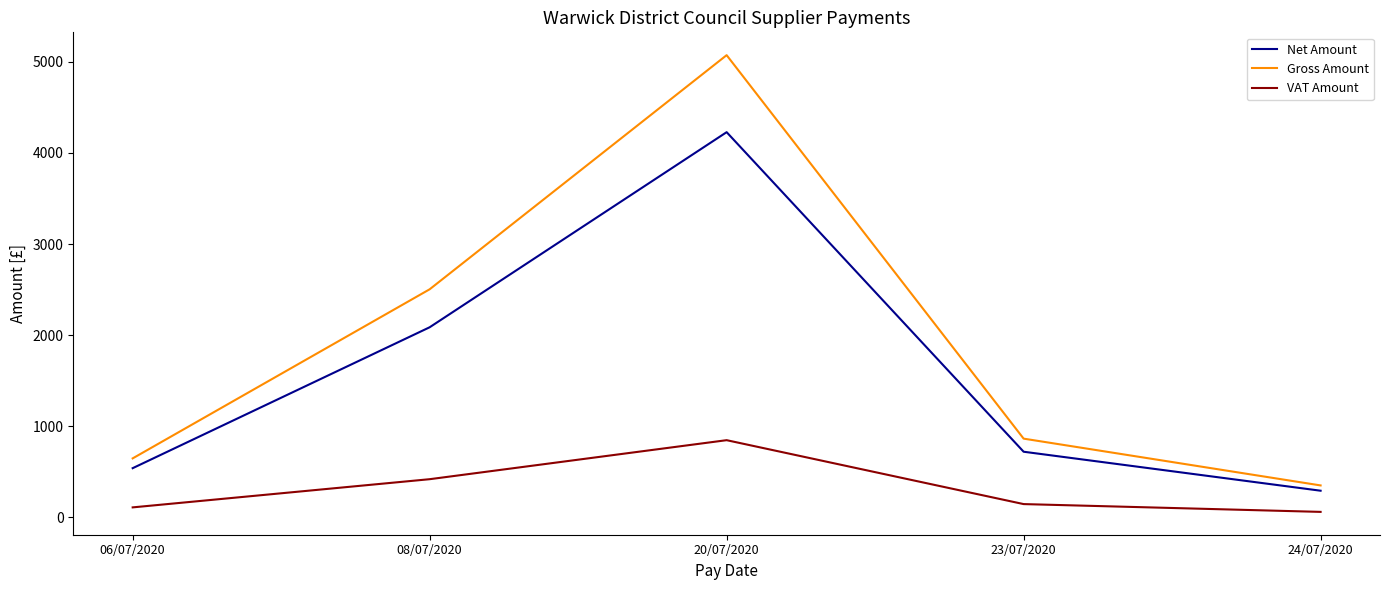

True or false: Net Amount and VAT Amount cross at least once.

False